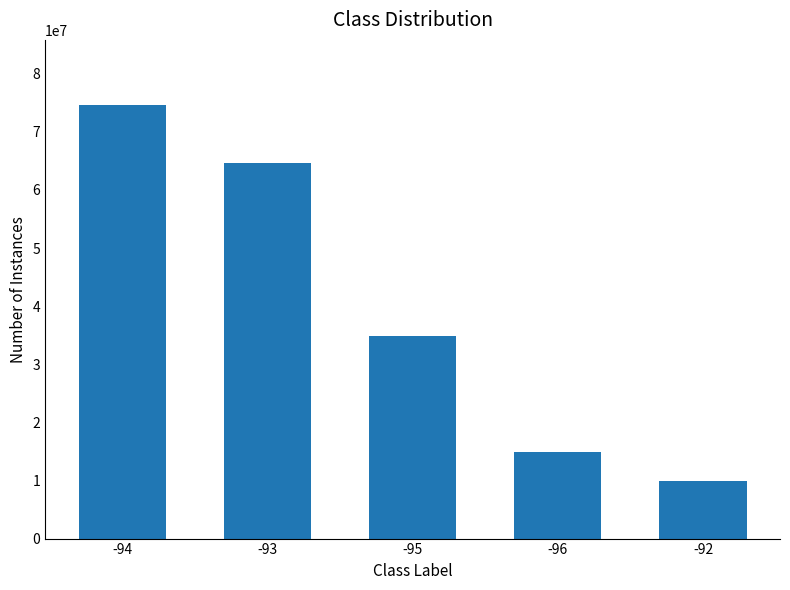

The value at -95 is 20588214. True or false?

False